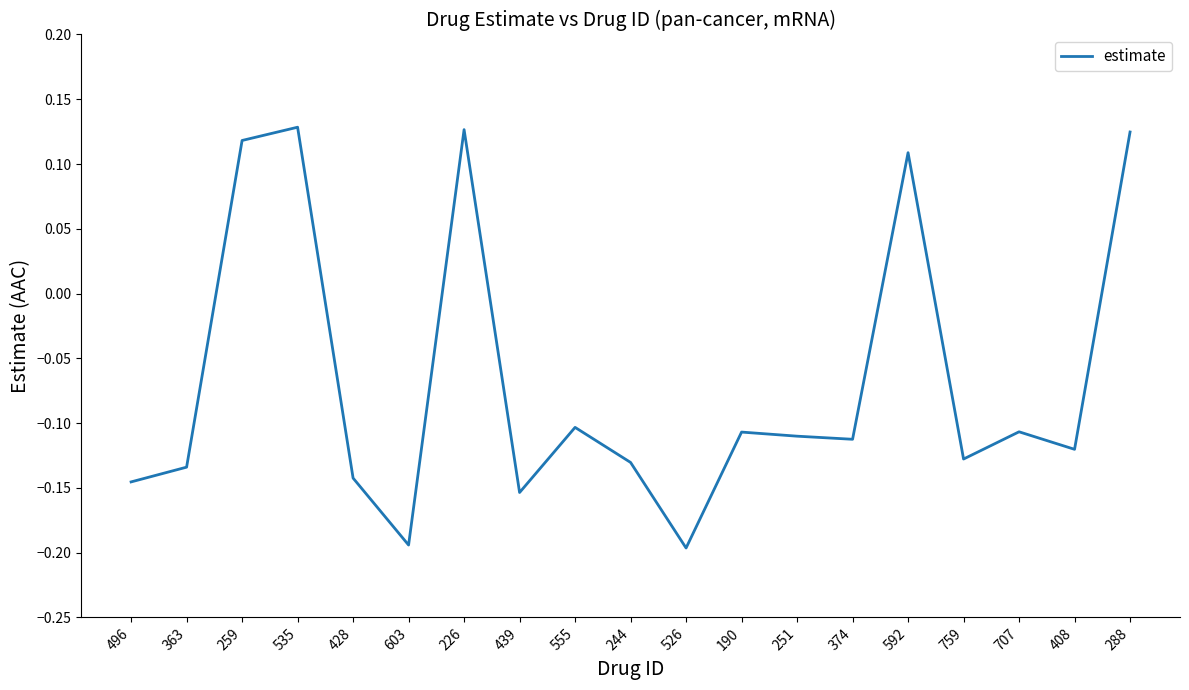

How many values are below zero?

14